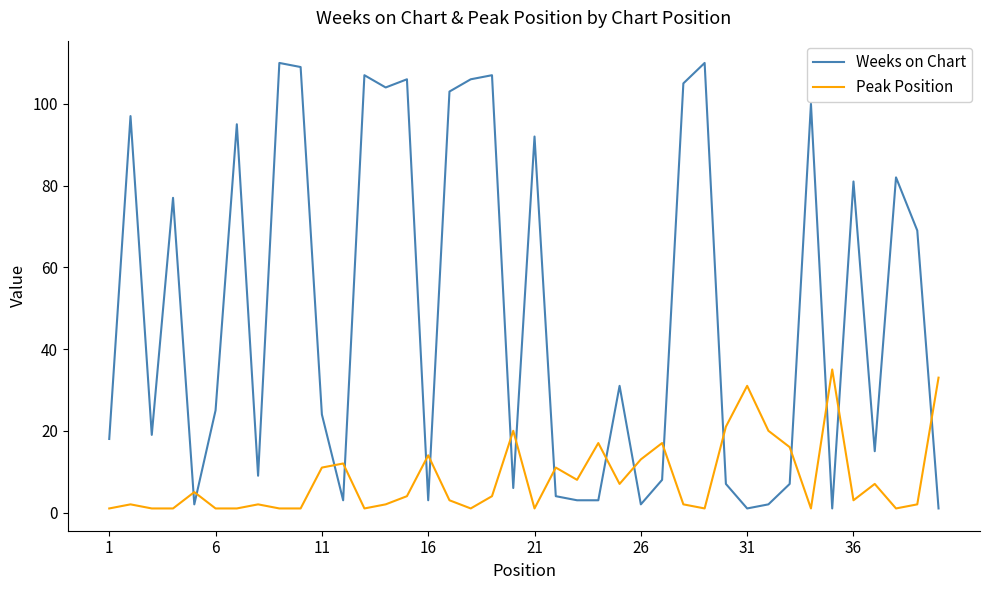

List the series in order of their overall mean, highest first.

Weeks on Chart, Peak Position